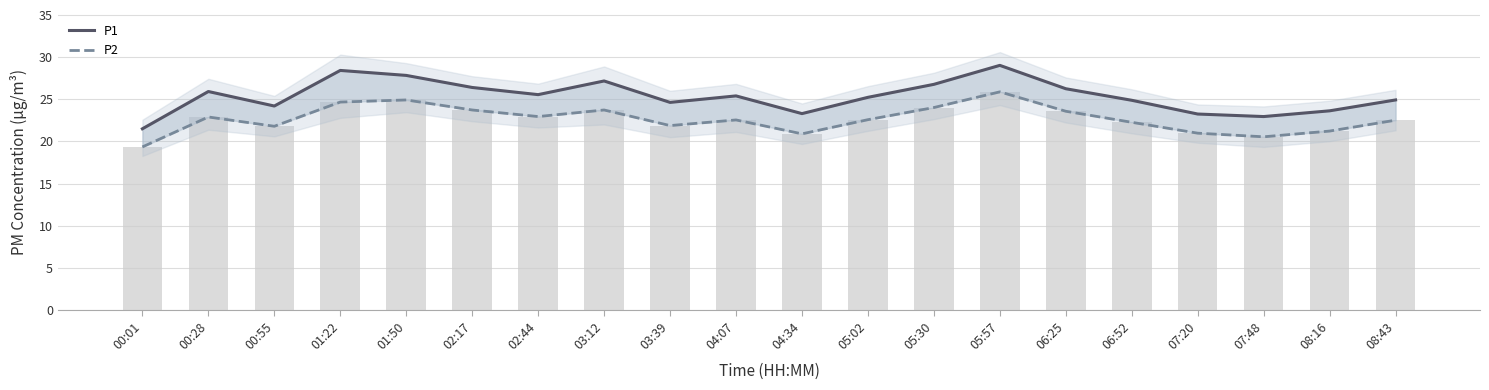

Where is P2 nearest to the value 22?

03:39